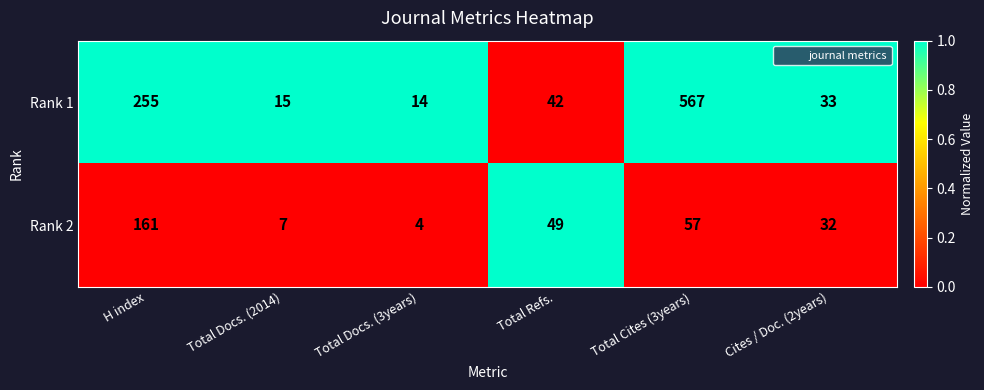

What is the difference between the Rank 2 values at Cites / Doc. (2years) and Total Cites (3years)?

25